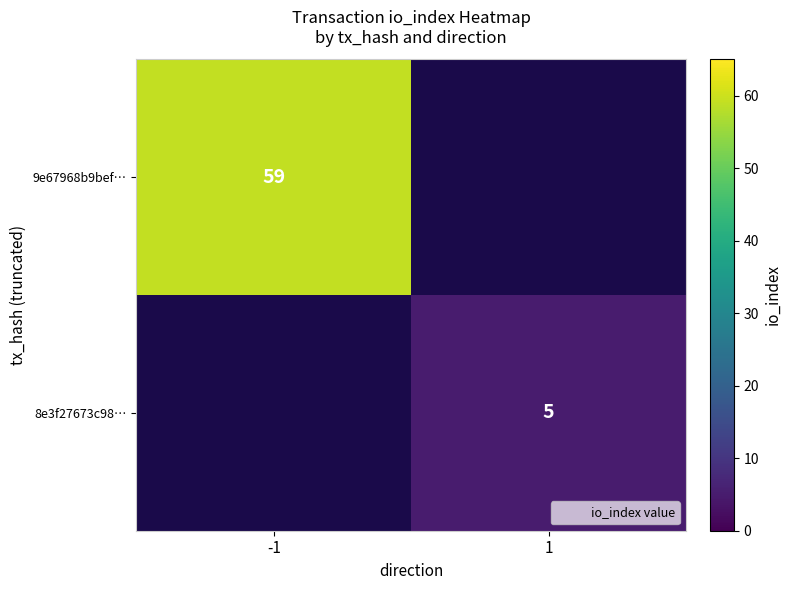

At which category does the chart reach its minimum across all series?

1